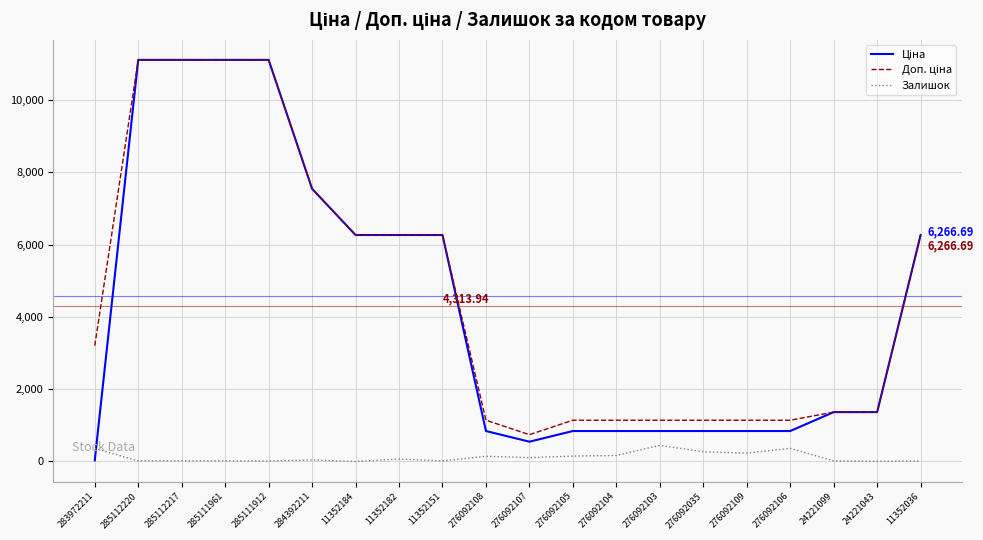

Does the chart have visible grid lines?

Yes